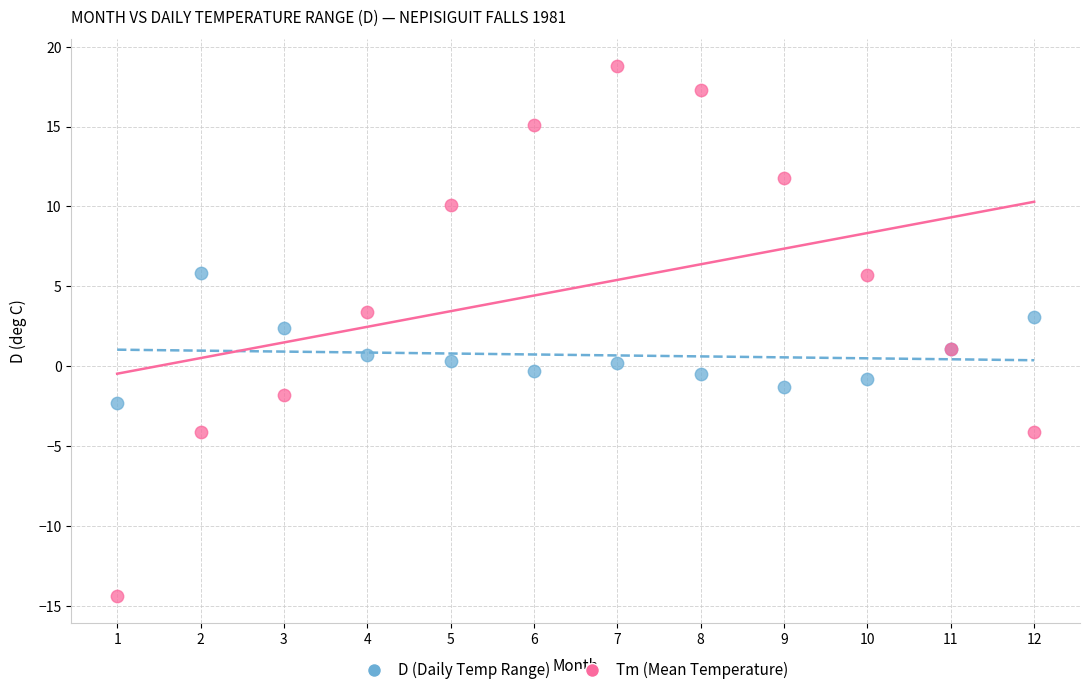

What are all the series names shown in the legend?

D (Daily Temp Range), Tm (Mean Temperature)